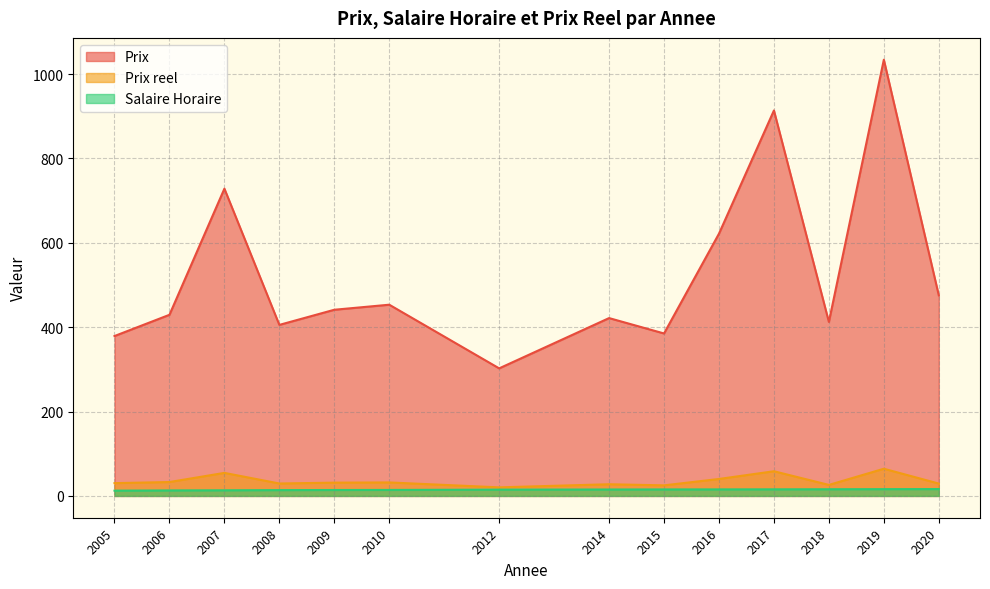

What are all the series names shown in the legend?

Prix, Prix reel, Salaire Horaire